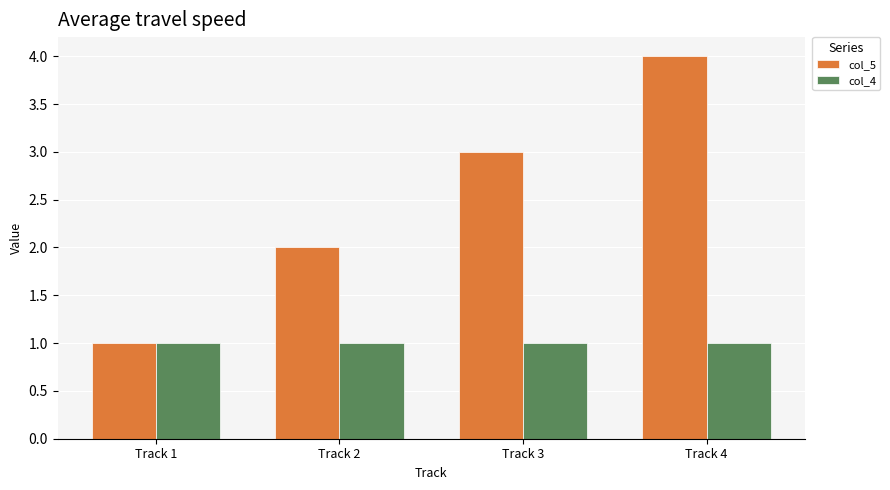

Does the chart contain stacked bars?

No